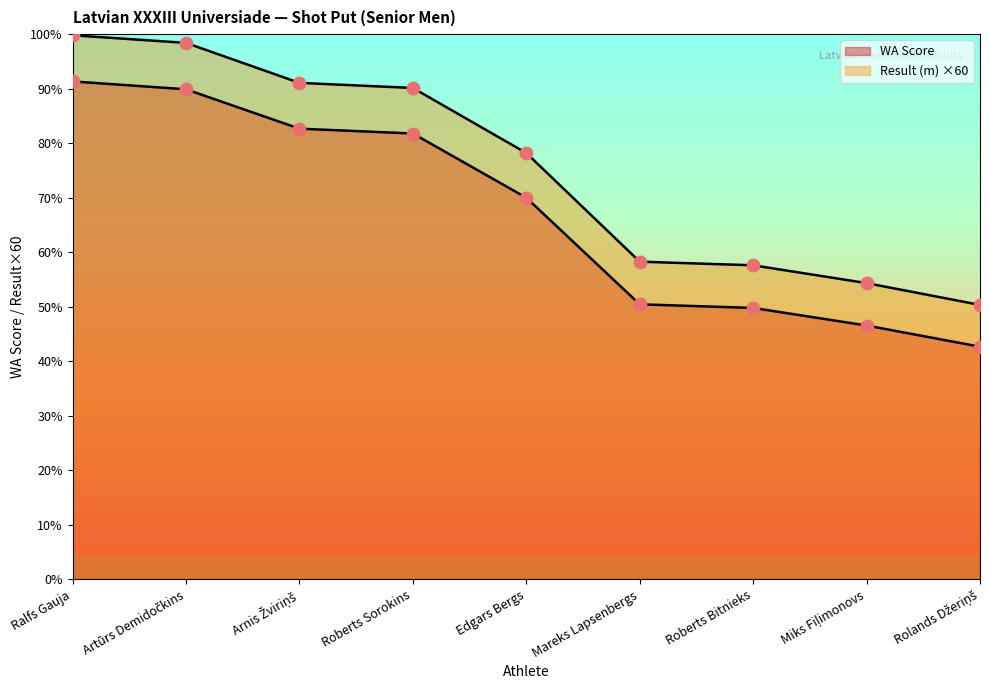

Is the value of Result (m) at Ralfs Gauja greater than the value of WA Score at Roberts Bitnieks?

Yes